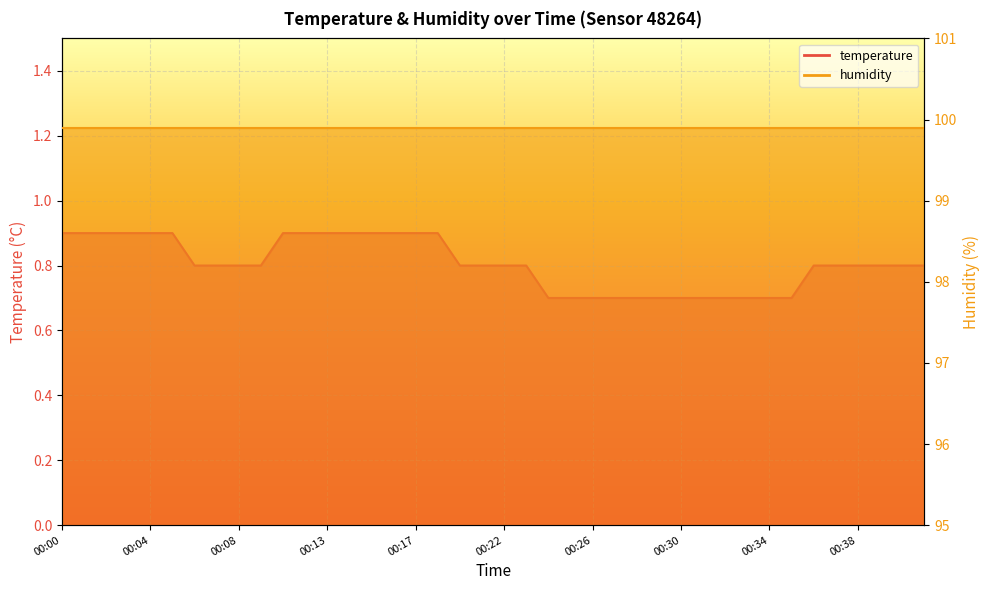

What is the maximum value shown in the chart?

0.9